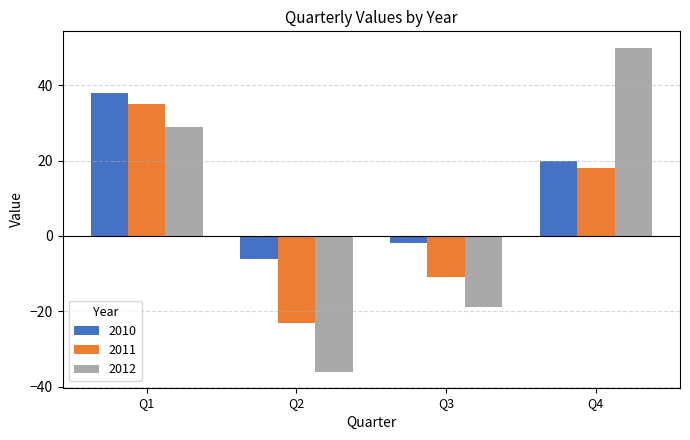

What is the greatest value displayed?

50